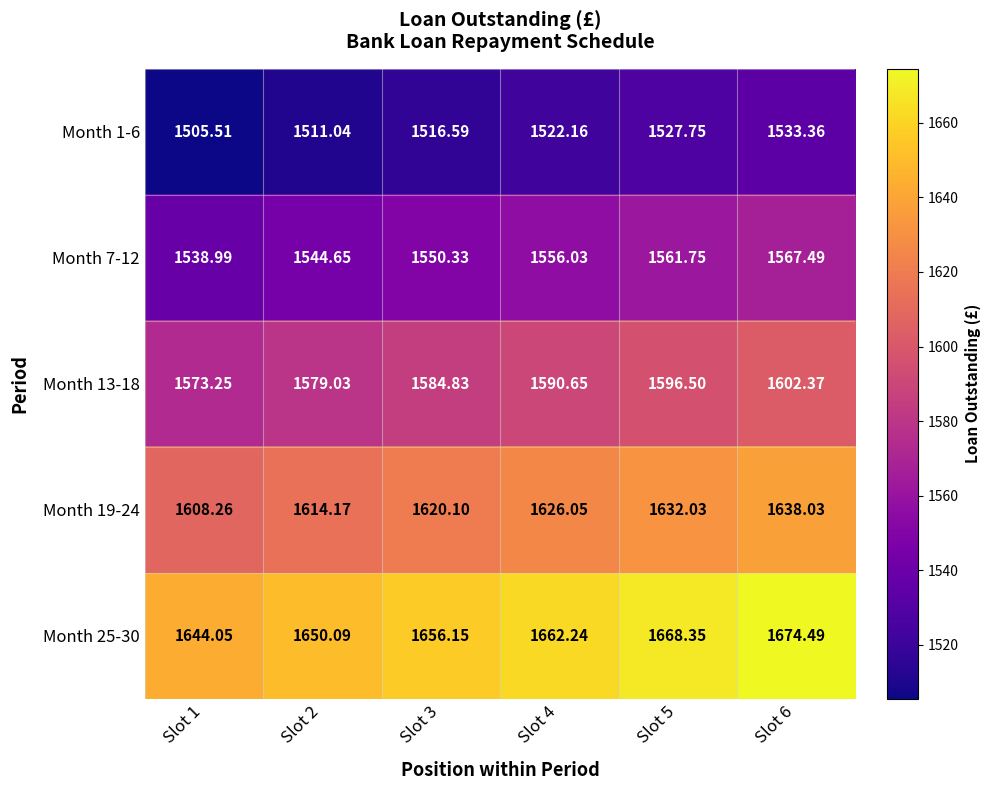

Rank the series at Slot 3 from highest to lowest value.

Month 25-30, Month 19-24, Month 13-18, Month 7-12, Month 1-6